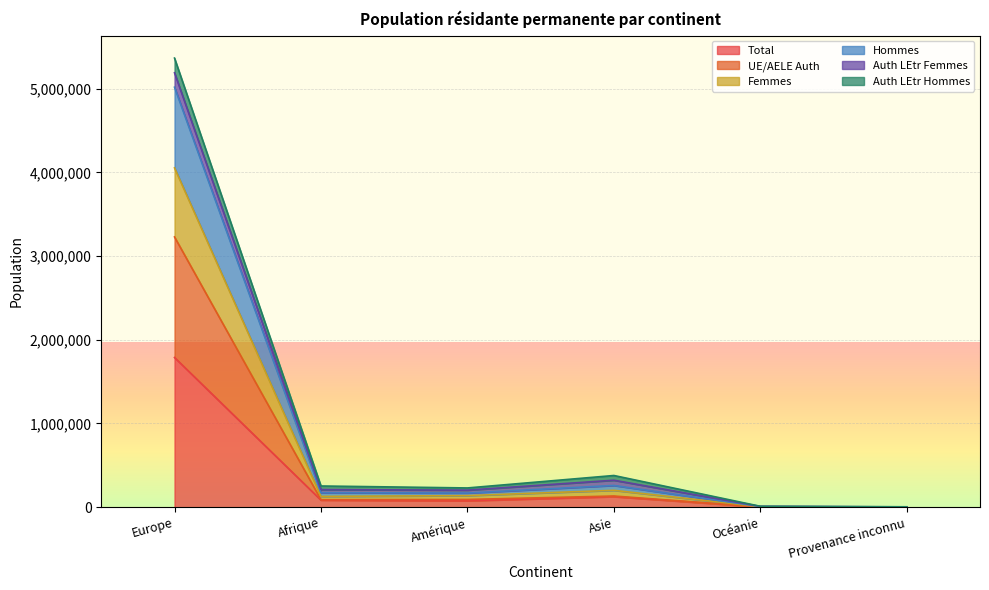

At how many categories does at least one series exceed 2675097?

1